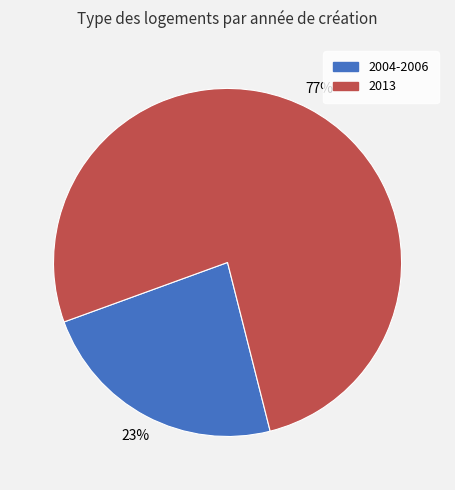

Is there any slice that represents more than half of the pie?

Yes